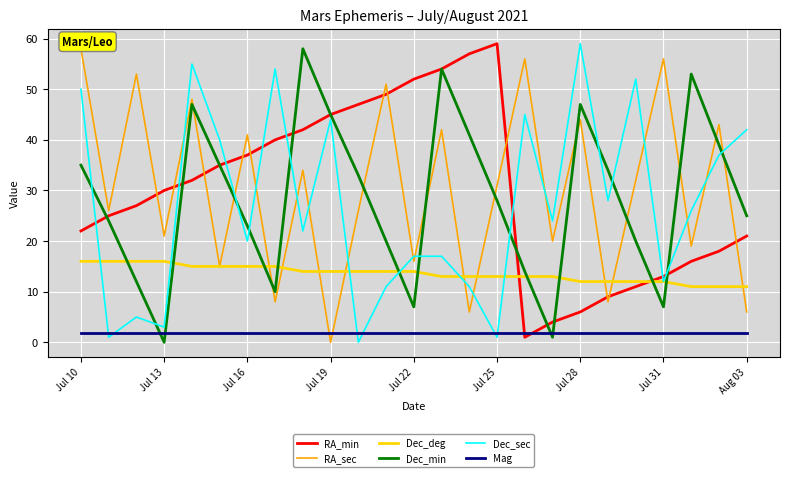

True or false: RA_sec and Dec_min intersect in this chart.

True